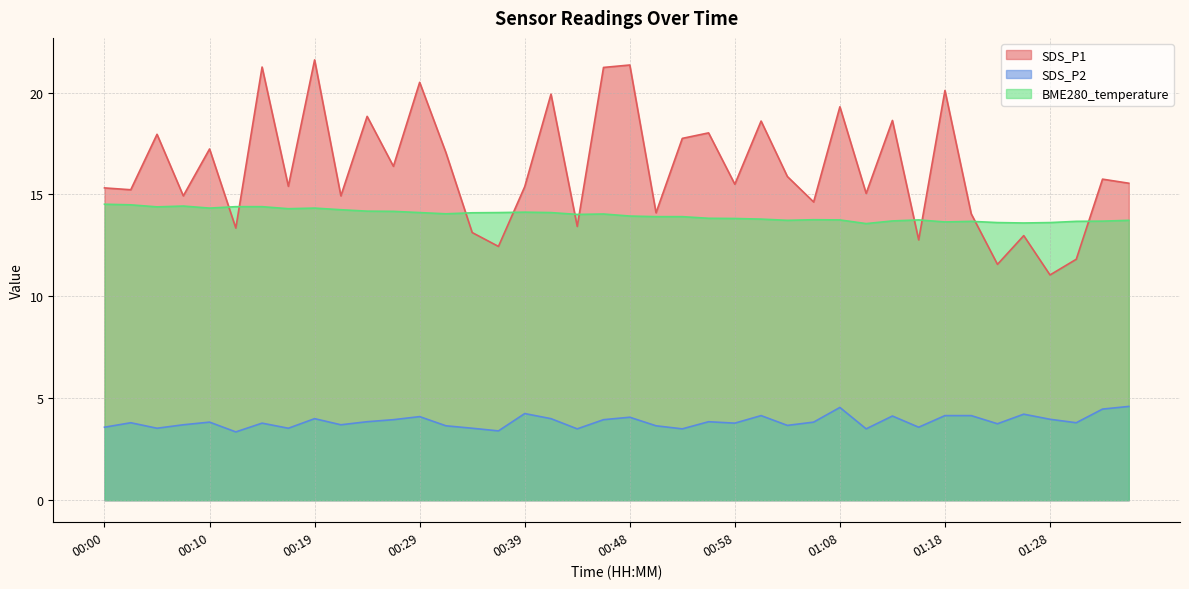

Which series changed the most between 00:19 and 01:32?

SDS_P1